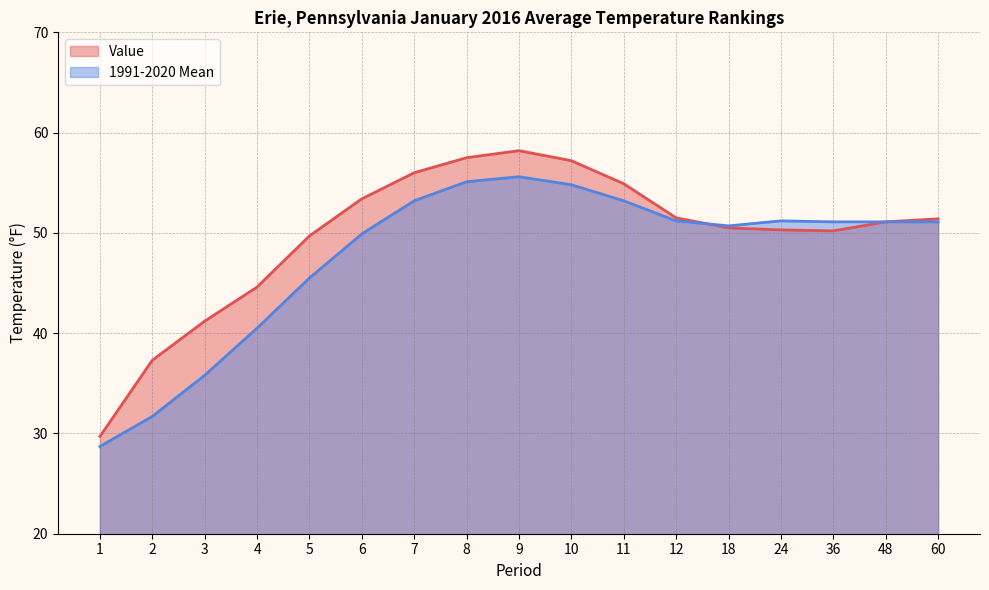

What is the difference between the second highest and second lowest values in the Value series?

20.2